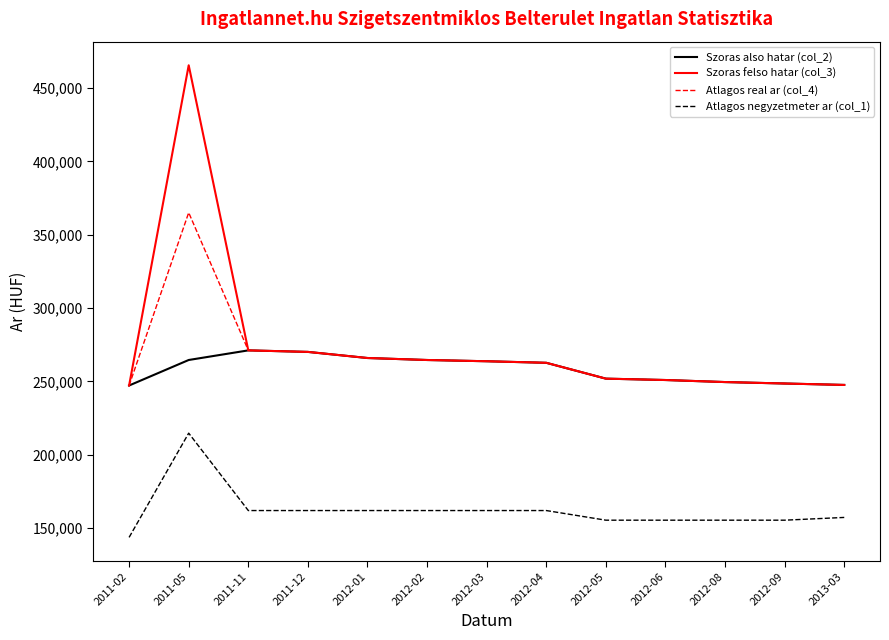

What value does the Szoras also hatar (col_2) series have at 2011-12, to the nearest 50?

270050